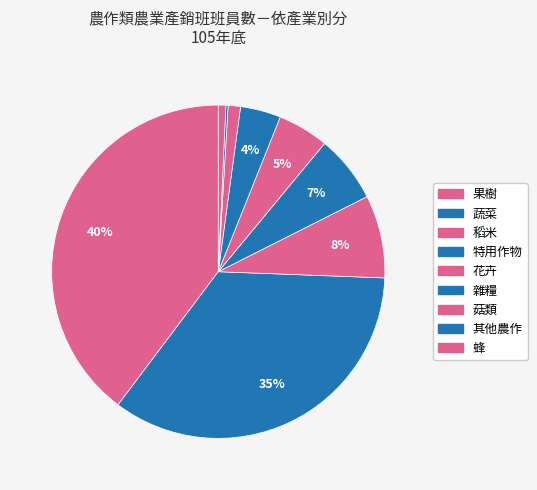

Is there any slice that represents more than half of the pie?

No